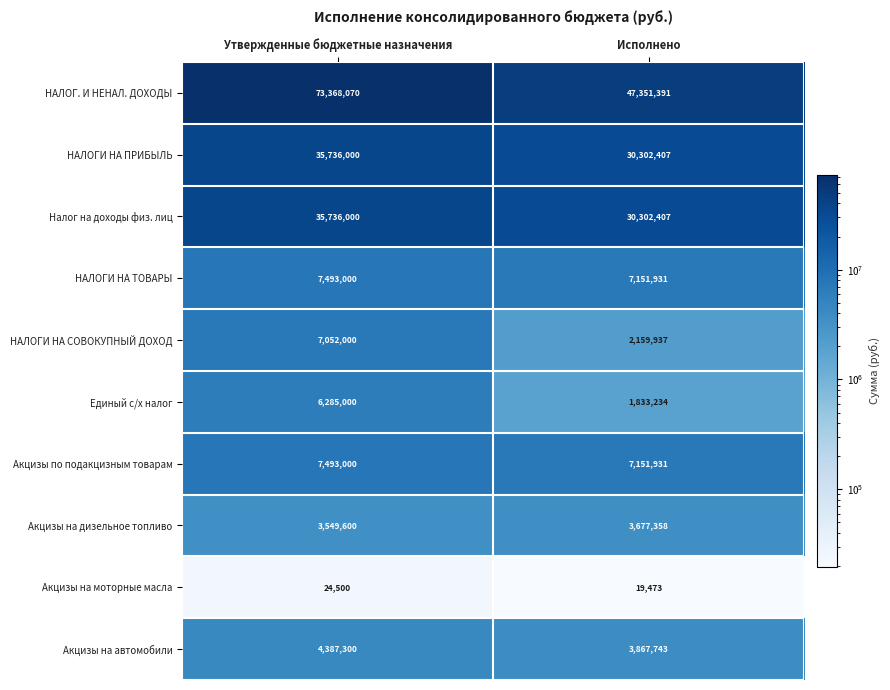

At which category is the sum across all series the highest?

Утвержденные бюджетные назначения